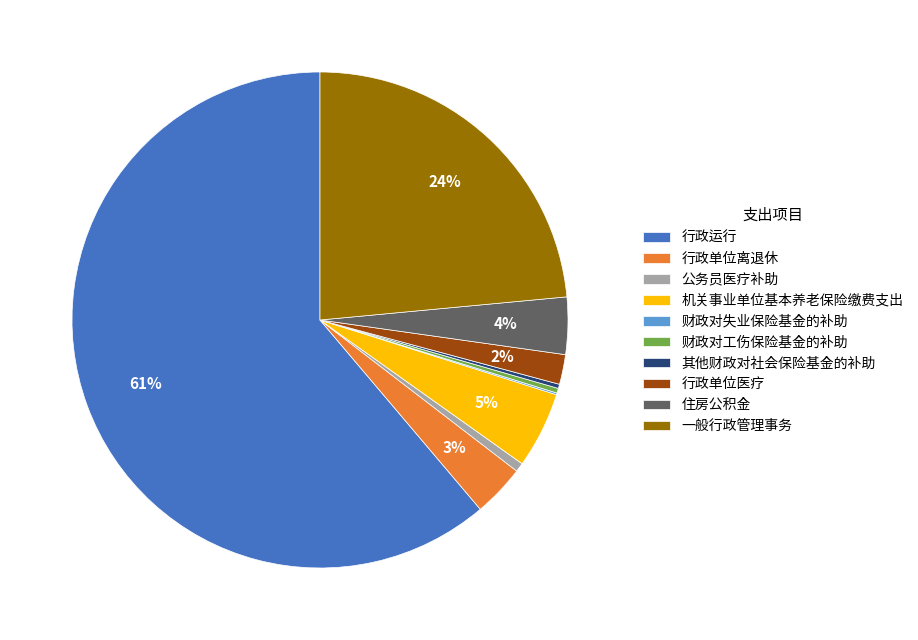

Does 行政运行 represent more than half of the total?

Yes